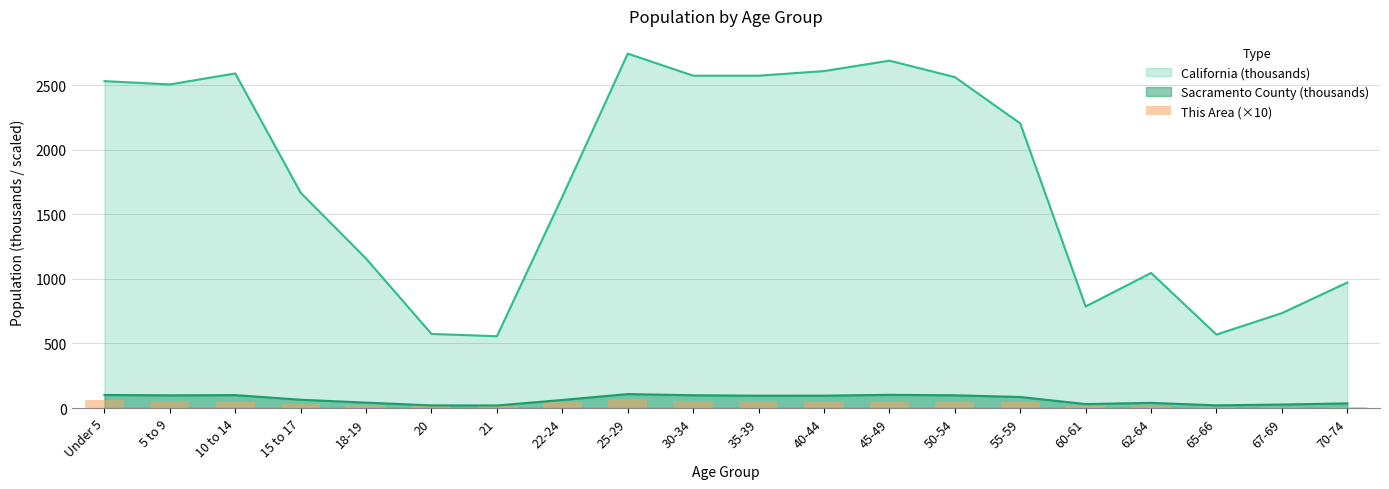

Reading left to right, what are all the values shown in this chart?

60.4	53.2	50.0	33.3	22.3	12.3	15.5	43.5	72.0	56.8	52.3	47.1	46.9	46.4	44.1	12.9	15.6	7.2	10.3	10.9